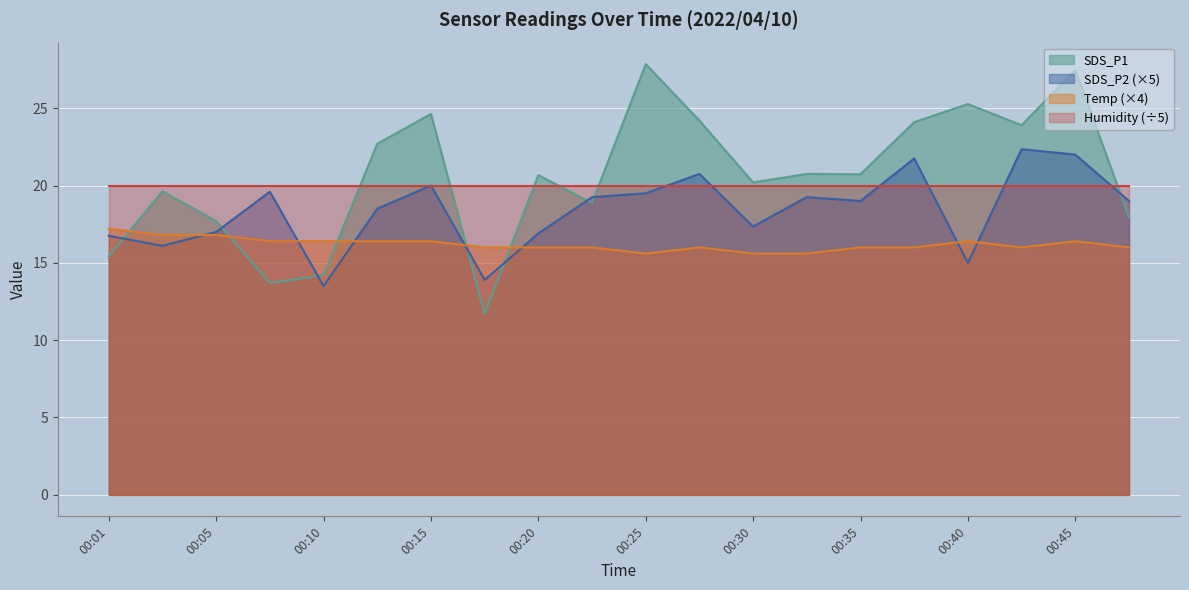

Which series has the largest range (max minus min)?

SDS_P1